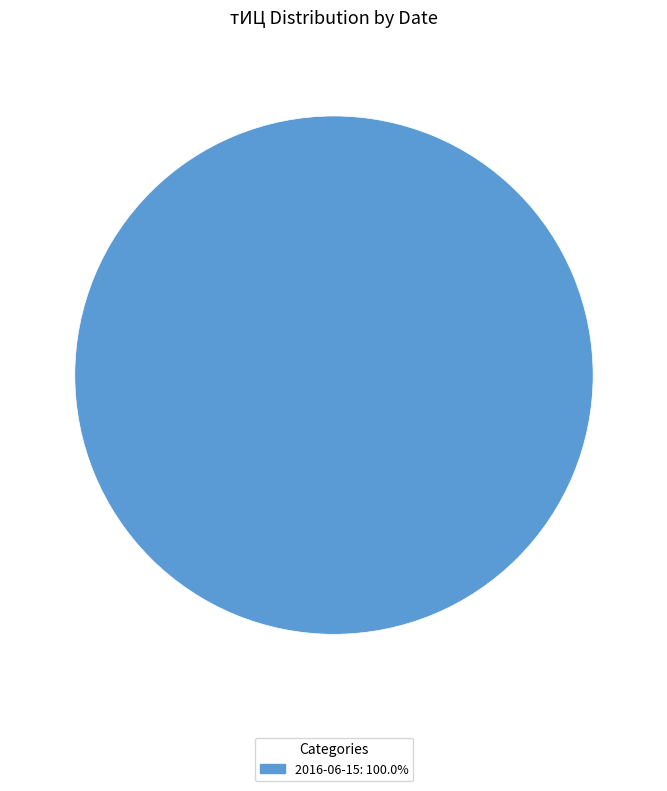

Does any single category account for the majority?

Yes